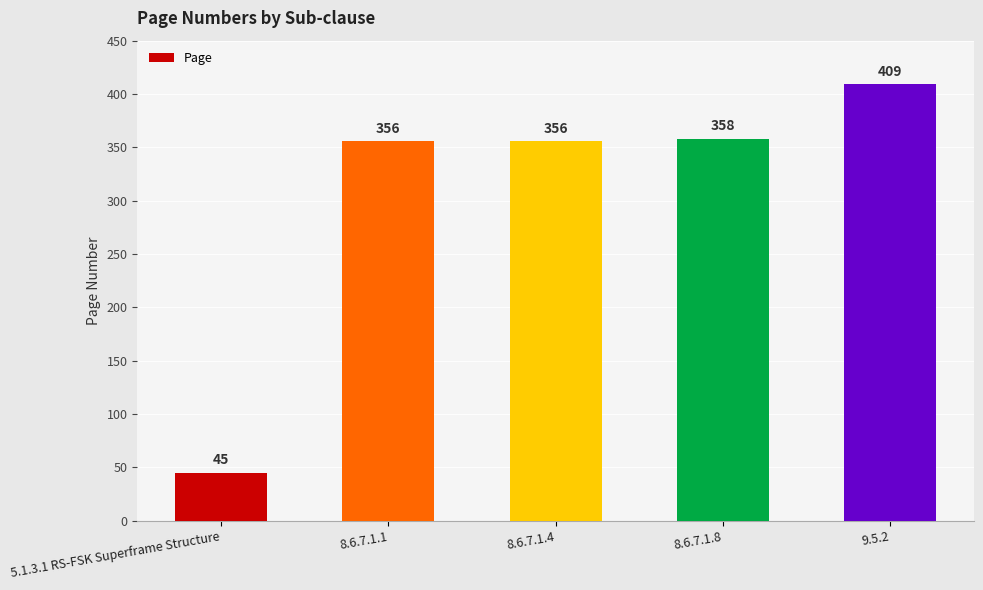

How many data points are less than 356?

1